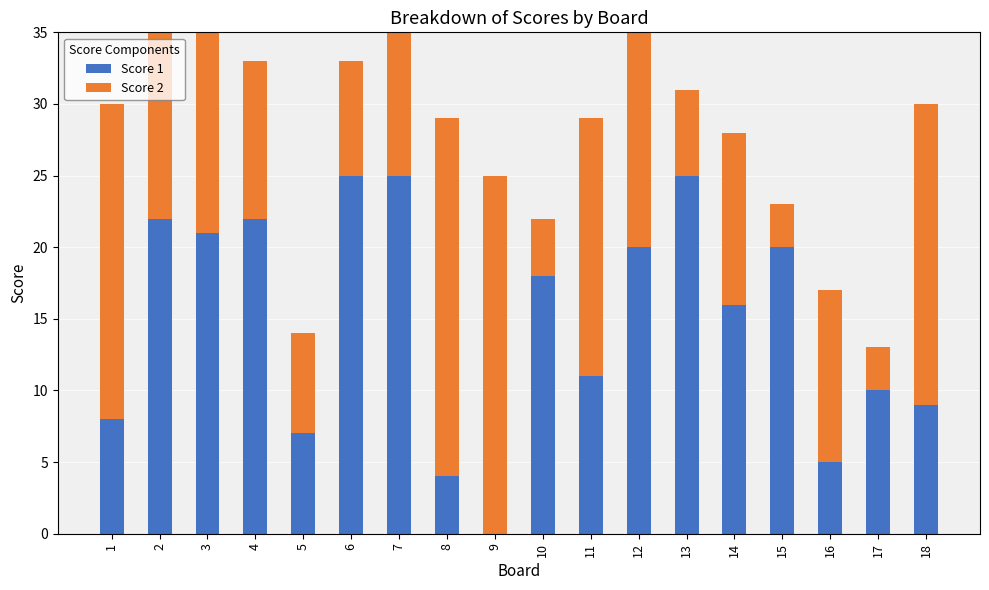

Reading left to right, transcribe all the data shown in this chart.

Score 1: 1=8	2=22	3=21	4=22	5=7	6=25	7=25	8=4	9=0	10=18	11=11	12=20	13=25	14=16	15=20	16=5	17=10	18=9
Score 2: 1=22	2=19	3=15	4=11	5=7	6=8	7=18	8=25	9=25	10=4	11=18	12=18	13=6	14=12	15=3	16=12	17=3	18=21